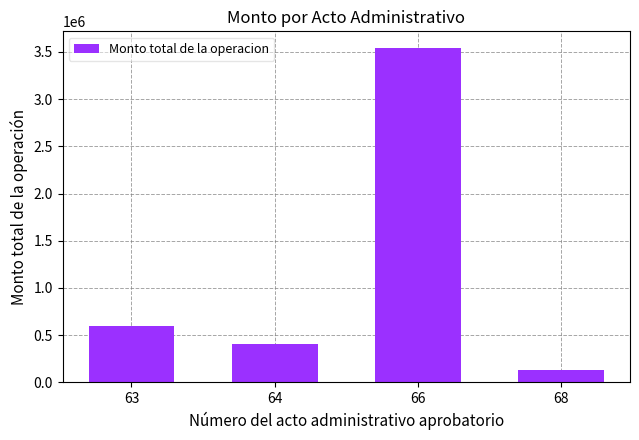

Rank the categories by value from highest to lowest.

66, 63, 64, 68